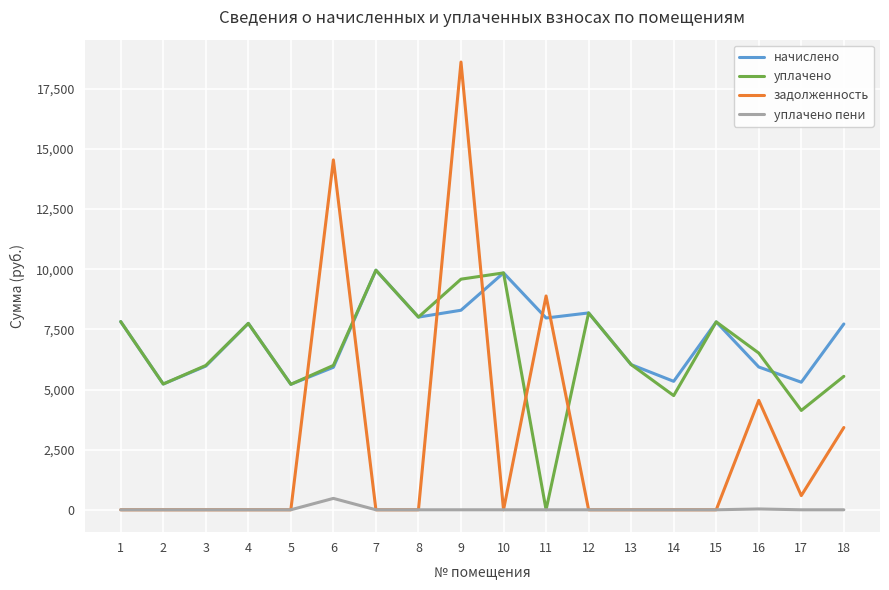

What is the highest value of the задолженность series?

18615.1